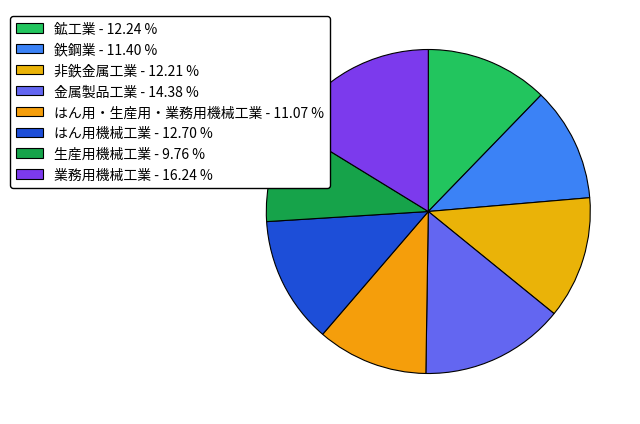

The 鉱工業 slice represents 12% of the pie. True or false?

True